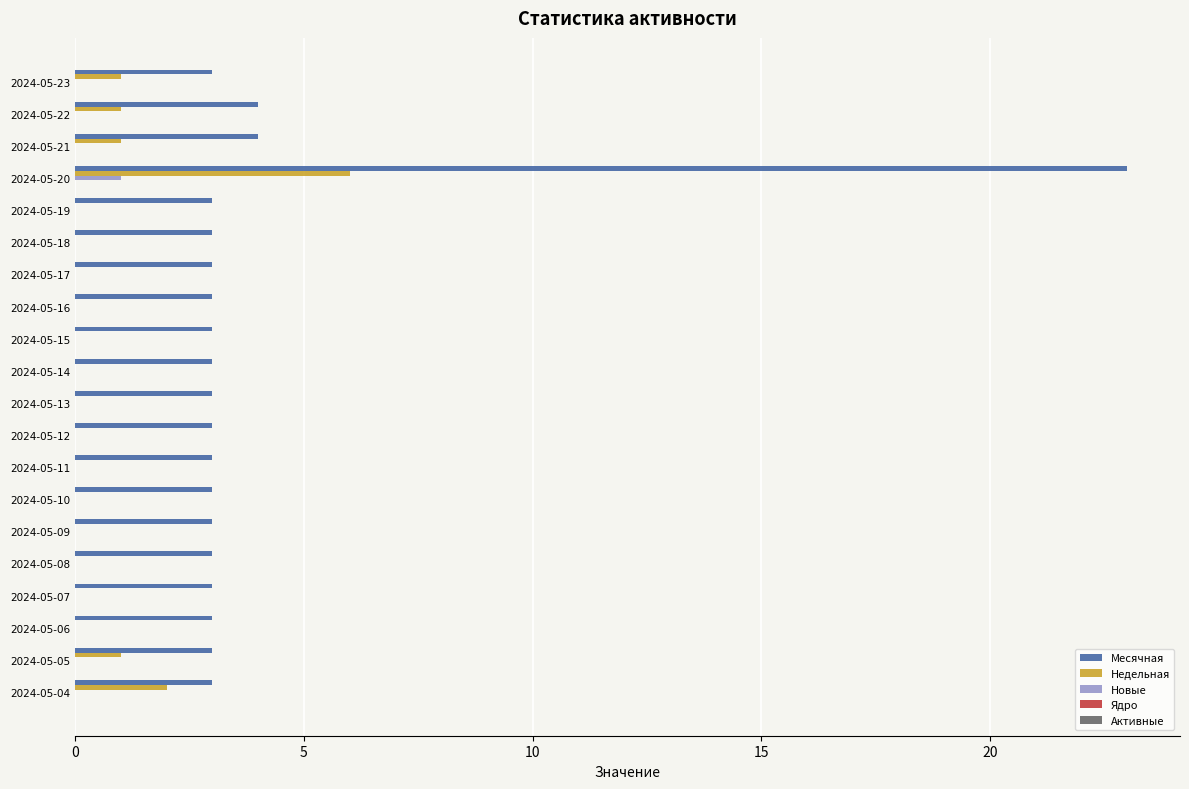

True or false: Месячная has a value of 3 at 2024-05-16.

True